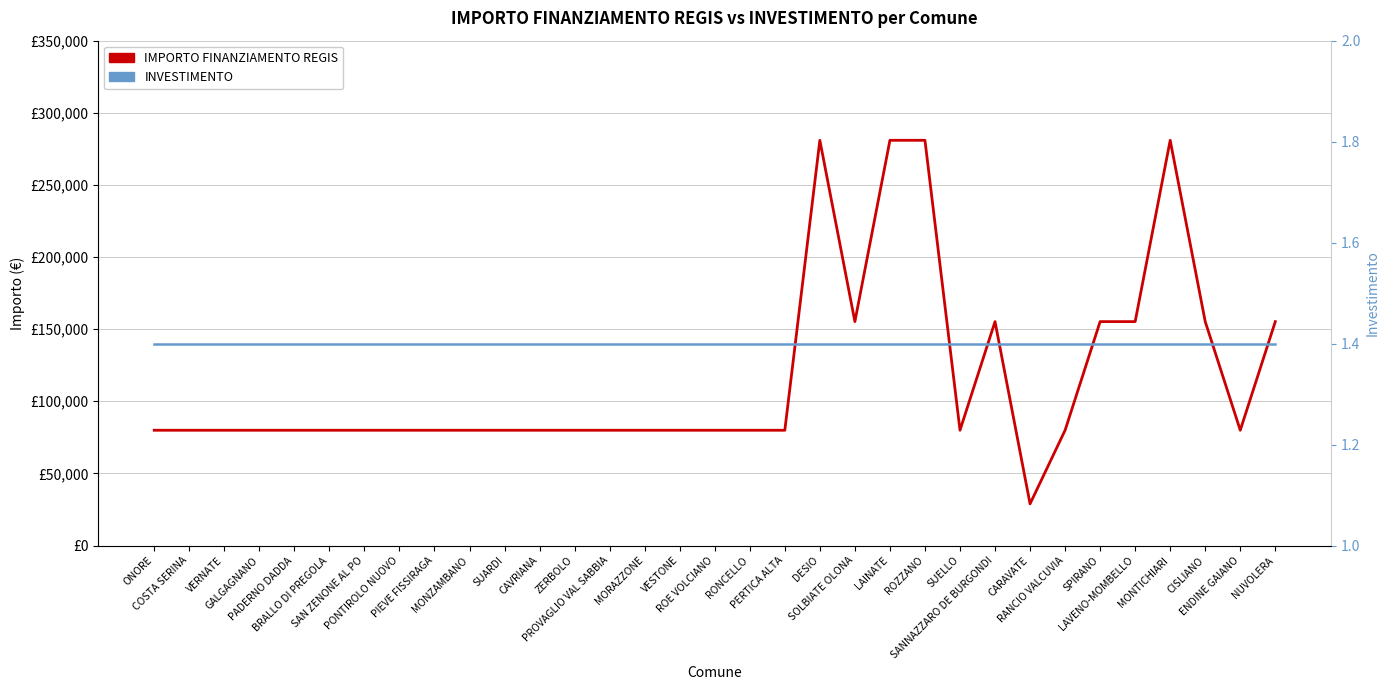

Where does the IMPORTO FINANZIAMENTO REGIS series first go above 79922?

DESIO